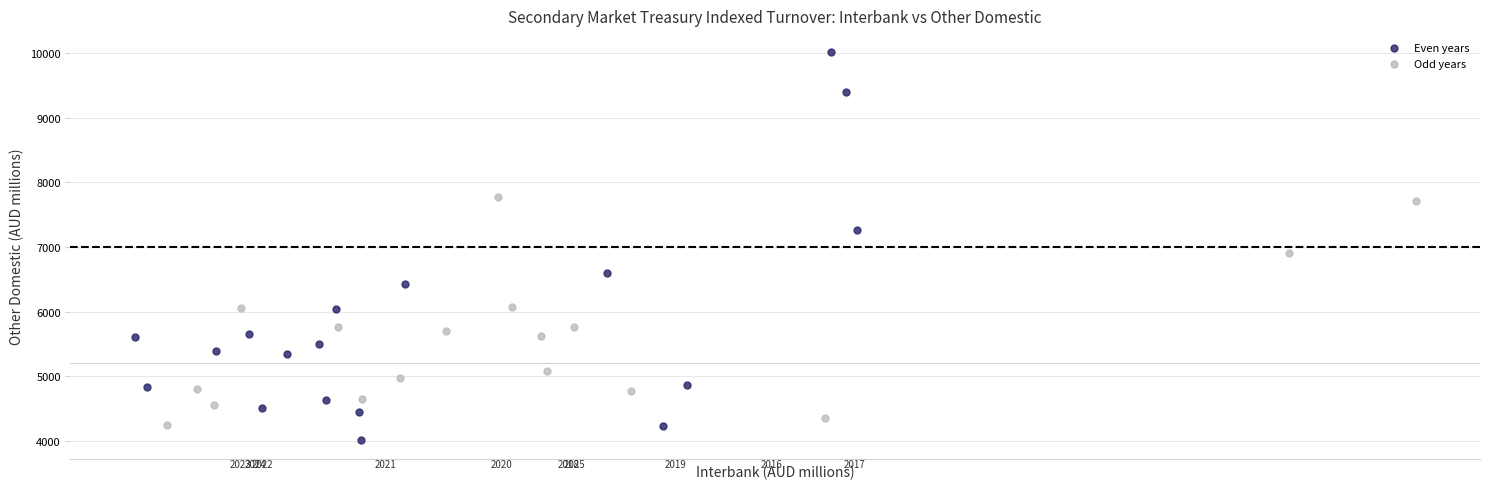

Which series reaches the minimum Y coordinate?

Even years